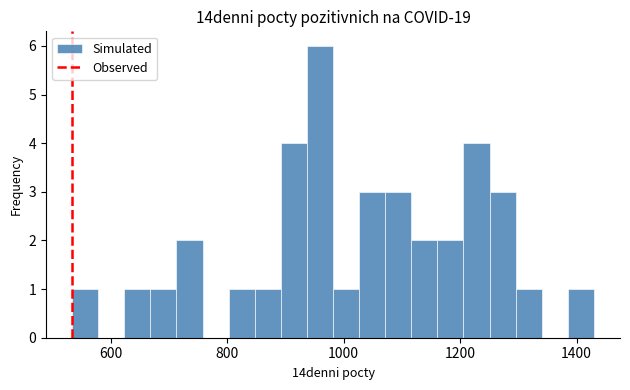

Read against the x-axis, roughly where is the centre of the tallest bar?

960